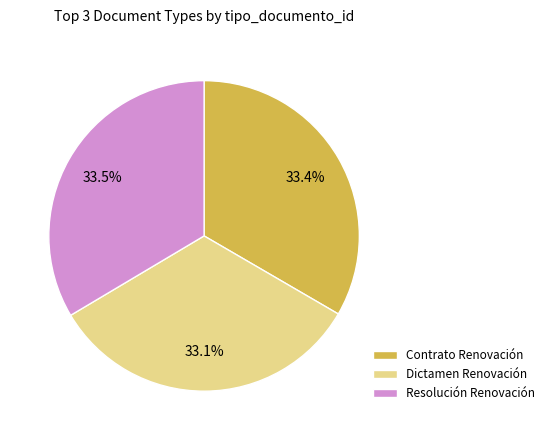

Is there a majority slice in this chart?

No